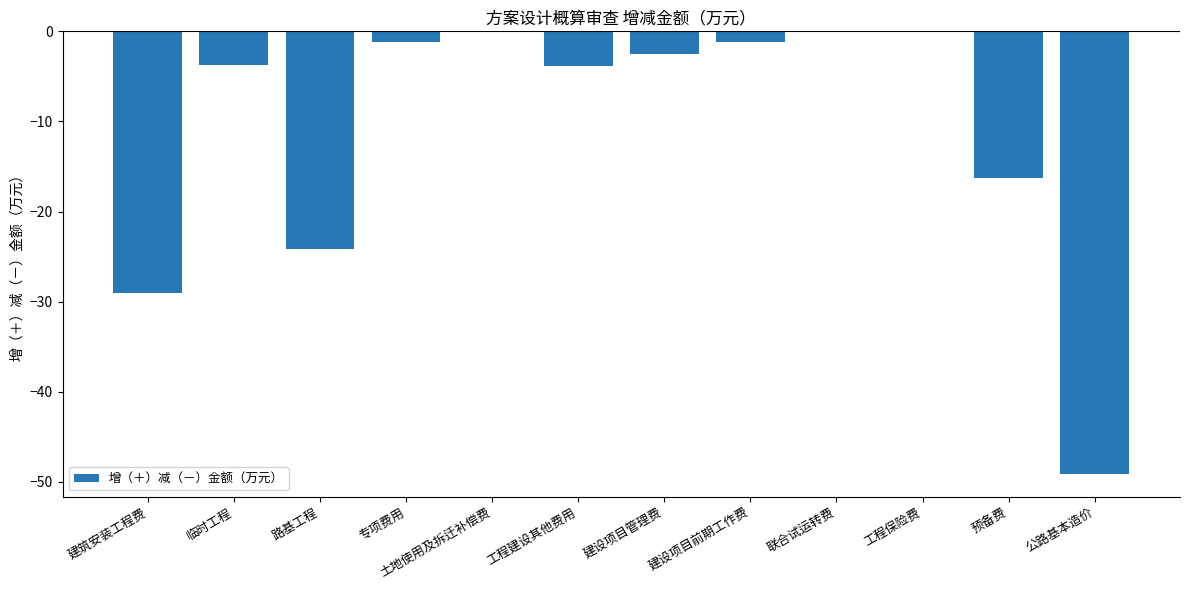

What is the change in value from 临时工程 to 预备费?

-12.6